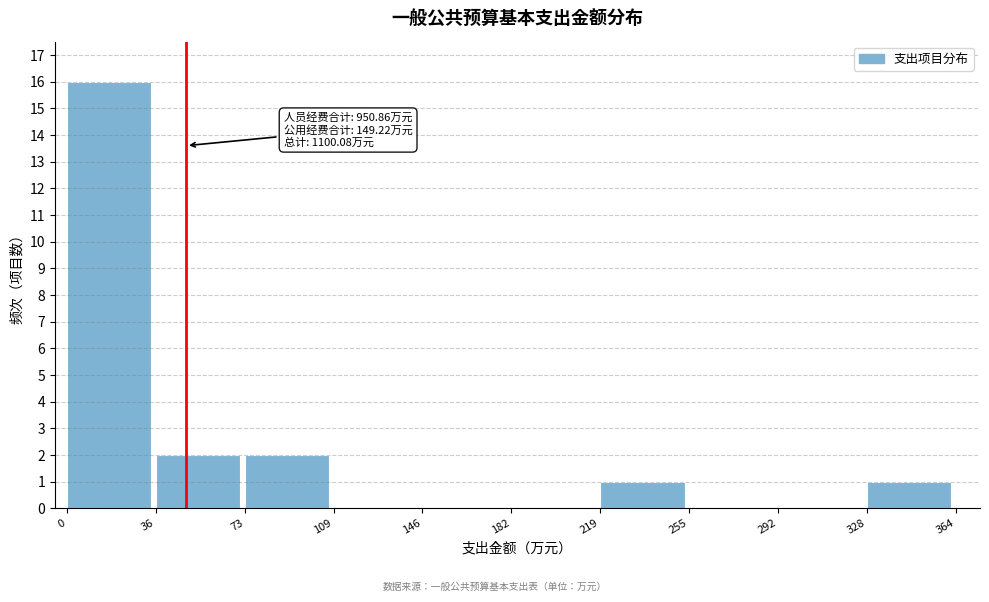

Over which range of the x-axis is the bar tallest?

0 to 36